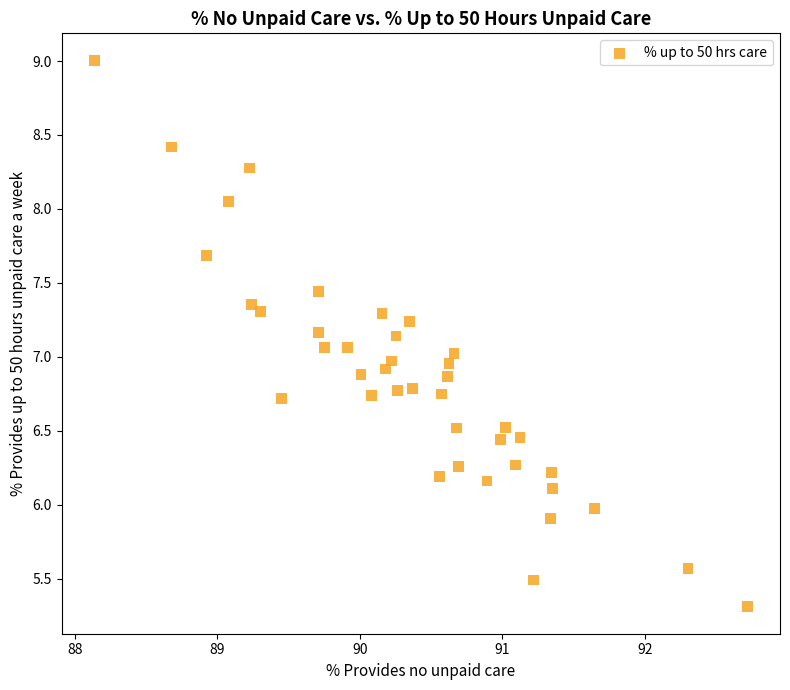

What is the range of X values (max minus min)?

4.6